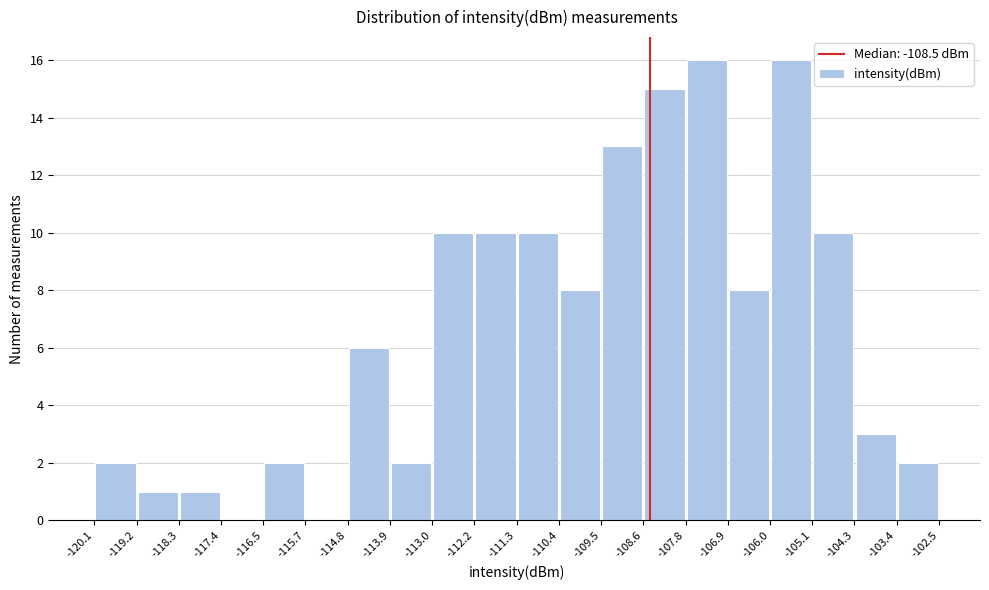

Reading left to right, transcribe this chart: for each bar, give the range it covers on the x-axis and its height. The values are not printed on the chart, so give them approximately, as read against the axis.

-120.1 to -119.2: 2
-119.2 to -118.3: 1
-118.3 to -117.4: 1
-117.4 to -116.5: 0
-116.5 to -115.7: 2
-115.7 to -114.8: 0
-114.8 to -113.9: 6
-113.9 to -113.0: 2
-113.0 to -112.2: 10
-112.2 to -111.3: 10
-111.3 to -110.4: 10
-110.4 to -109.5: 8
-109.5 to -108.6: 13
-108.6 to -107.8: 15
-107.8 to -106.9: 16
-106.9 to -106.0: 8
-106.0 to -105.1: 16
-105.1 to -104.3: 10
-104.3 to -103.4: 3
-103.4 to -102.5: 2